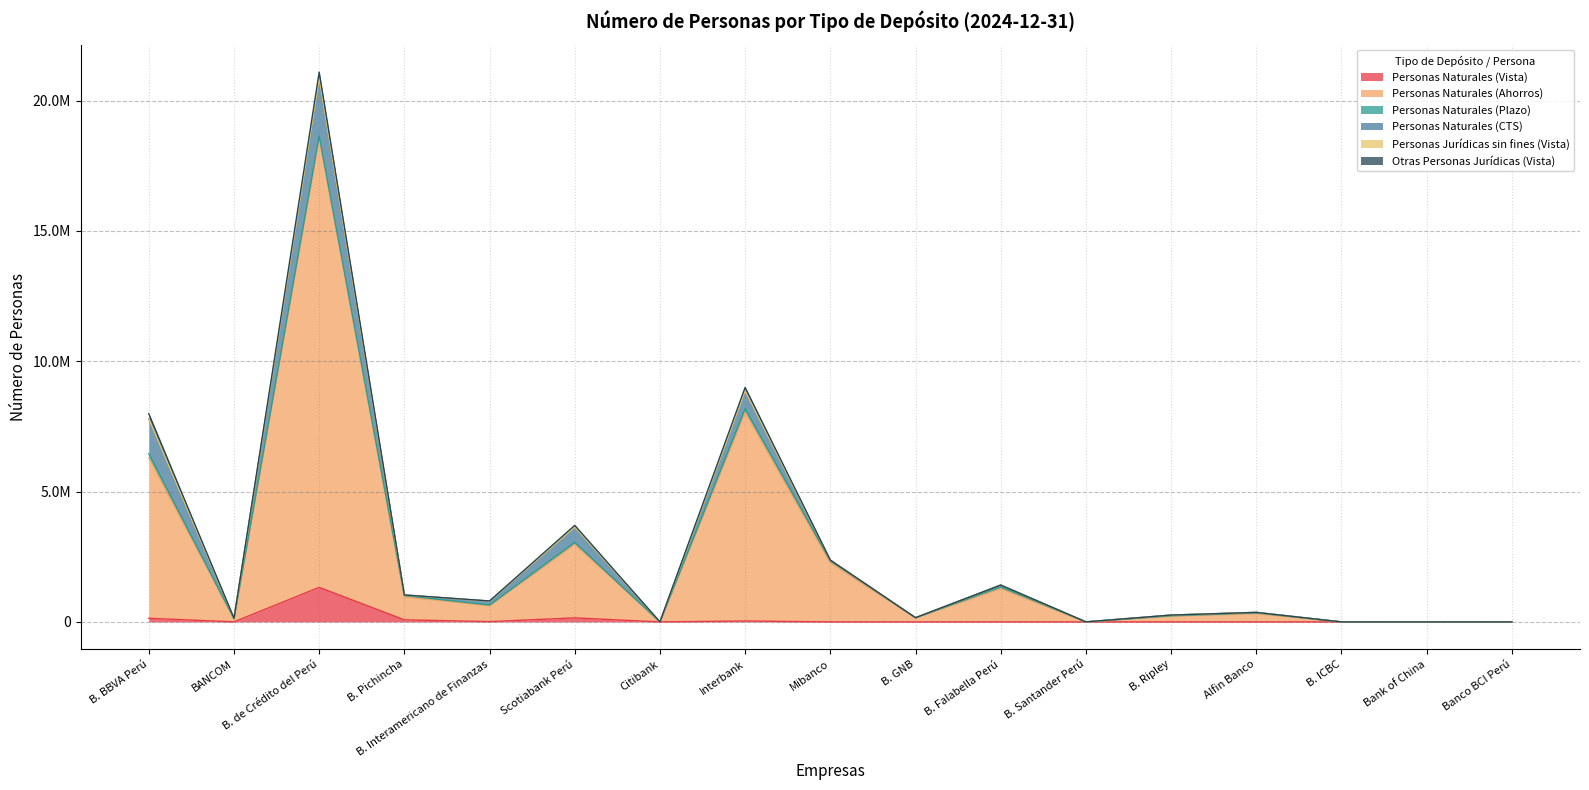

True or false: Personas Jurídicas sin fines (Vista) has a value of 0 at B. Santander Perú.

True